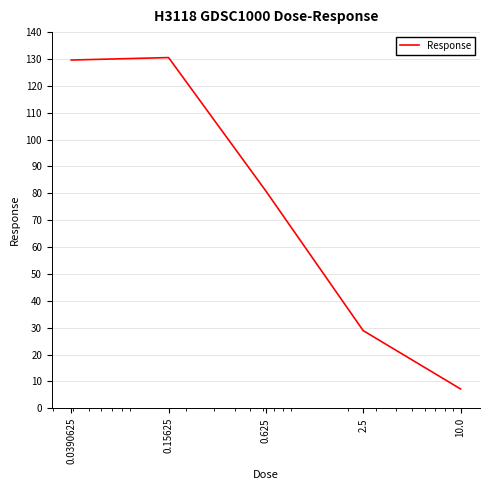

What is the minimum value shown in the chart?

7.2